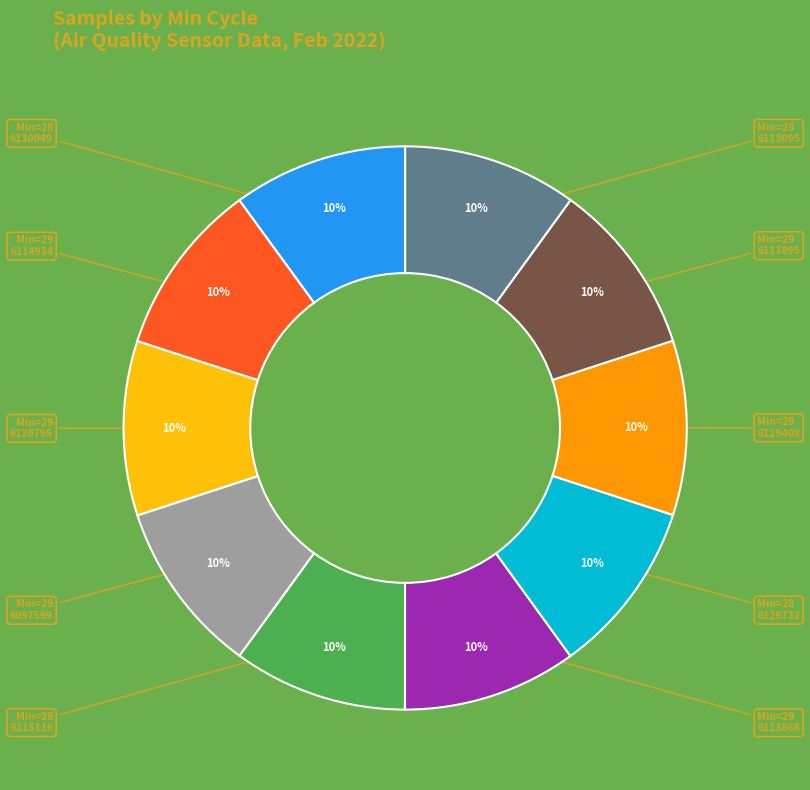

Is there a majority slice in this chart?

No